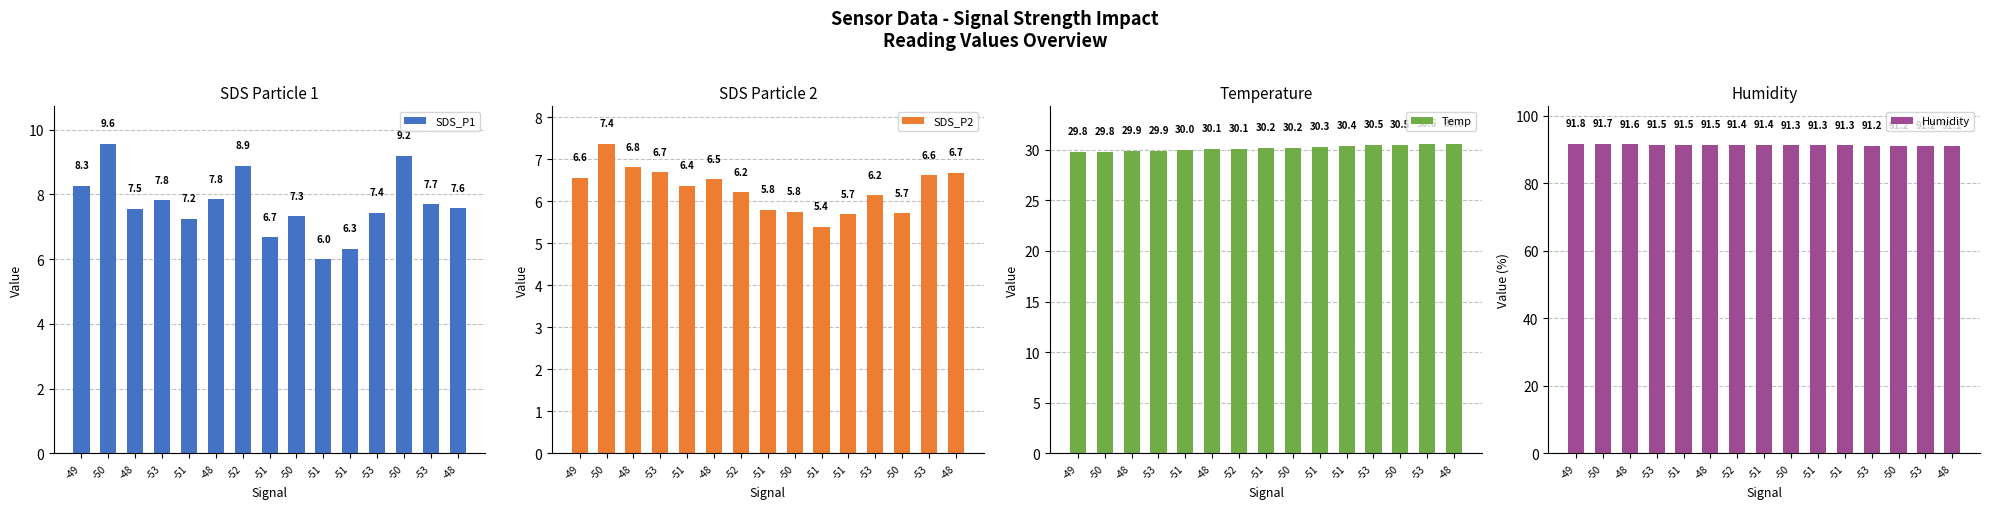

How many series are shown in this chart?

4